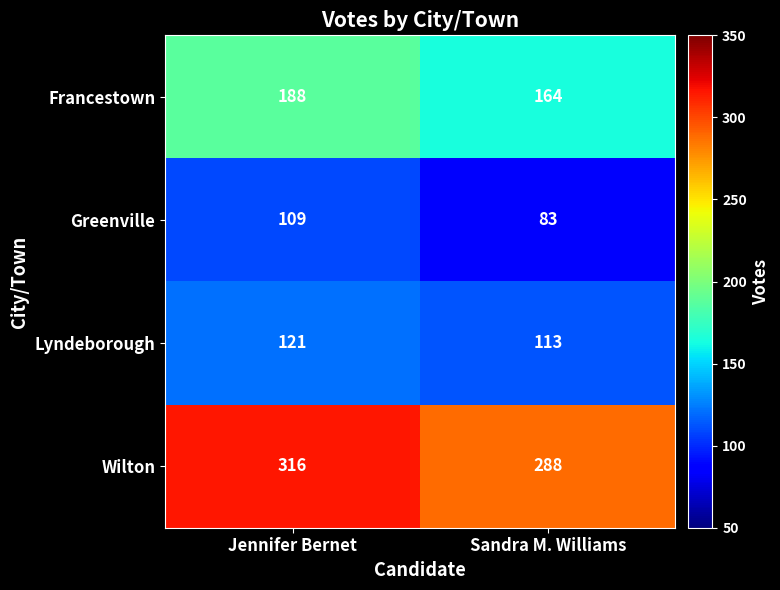

Which series has the widest spread of values?

Wilton